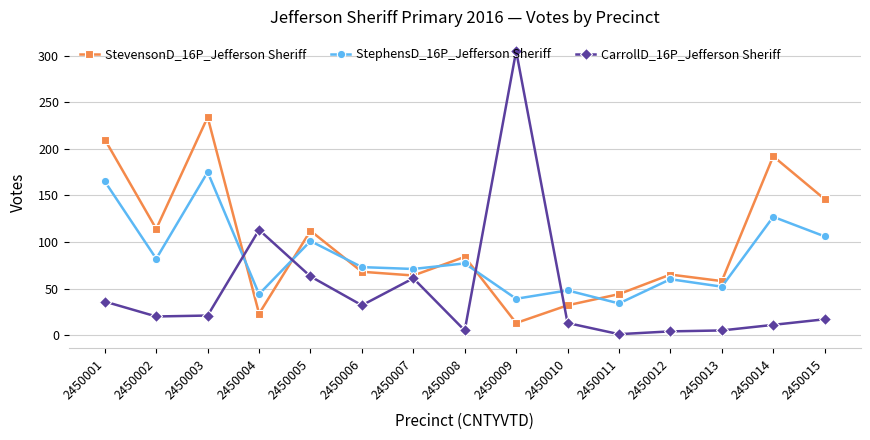

Which category has the highest value in the StephensD_16P_Jefferson Sheriff series?

2450003